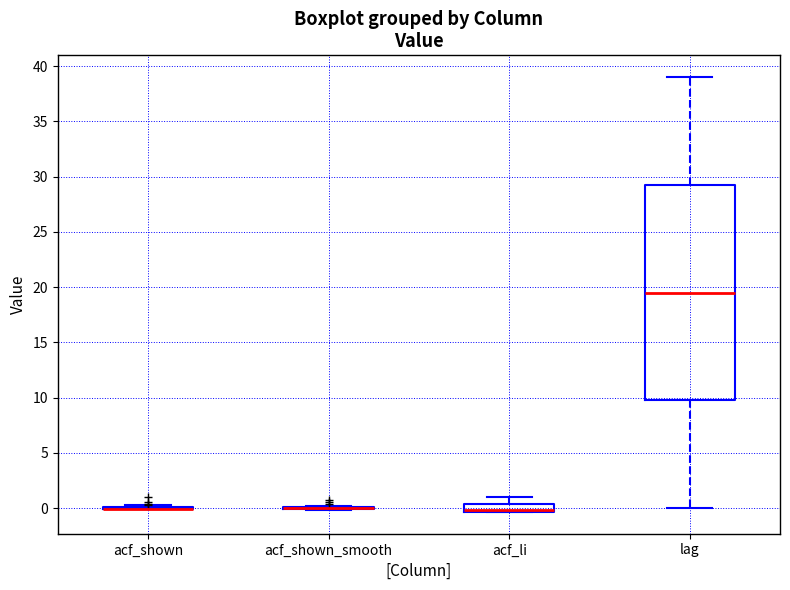

Where does the upper whisker of the box for acf_li end on the y-axis? The values are not printed on the chart, so give them approximately, as read against the axis.

1.0